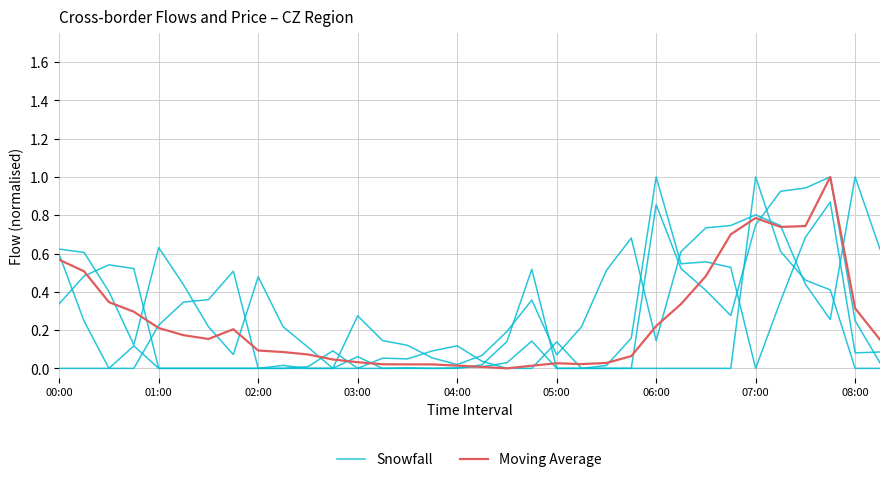

At which category does the chart reach its peak across all series?

06:00